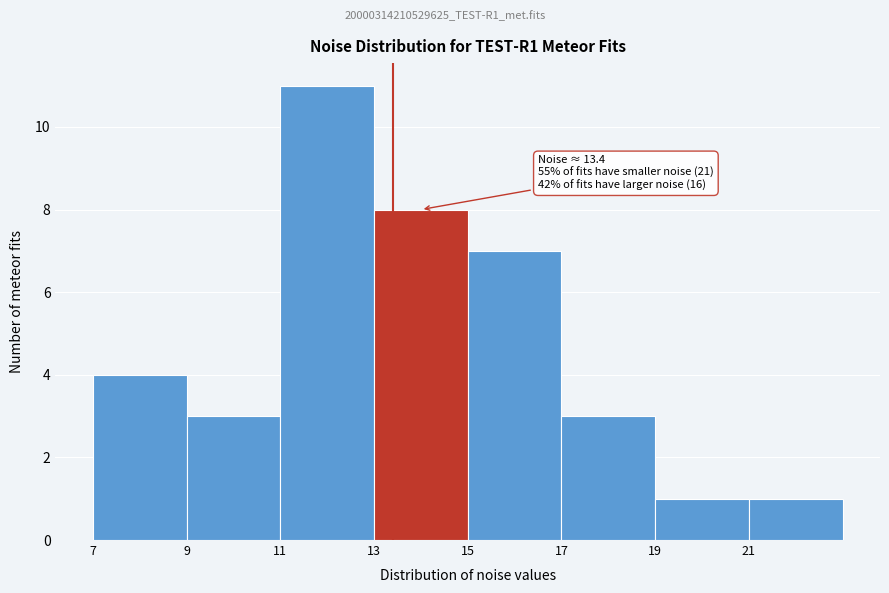

Which range on the x-axis has the tallest bar?

11 to 13